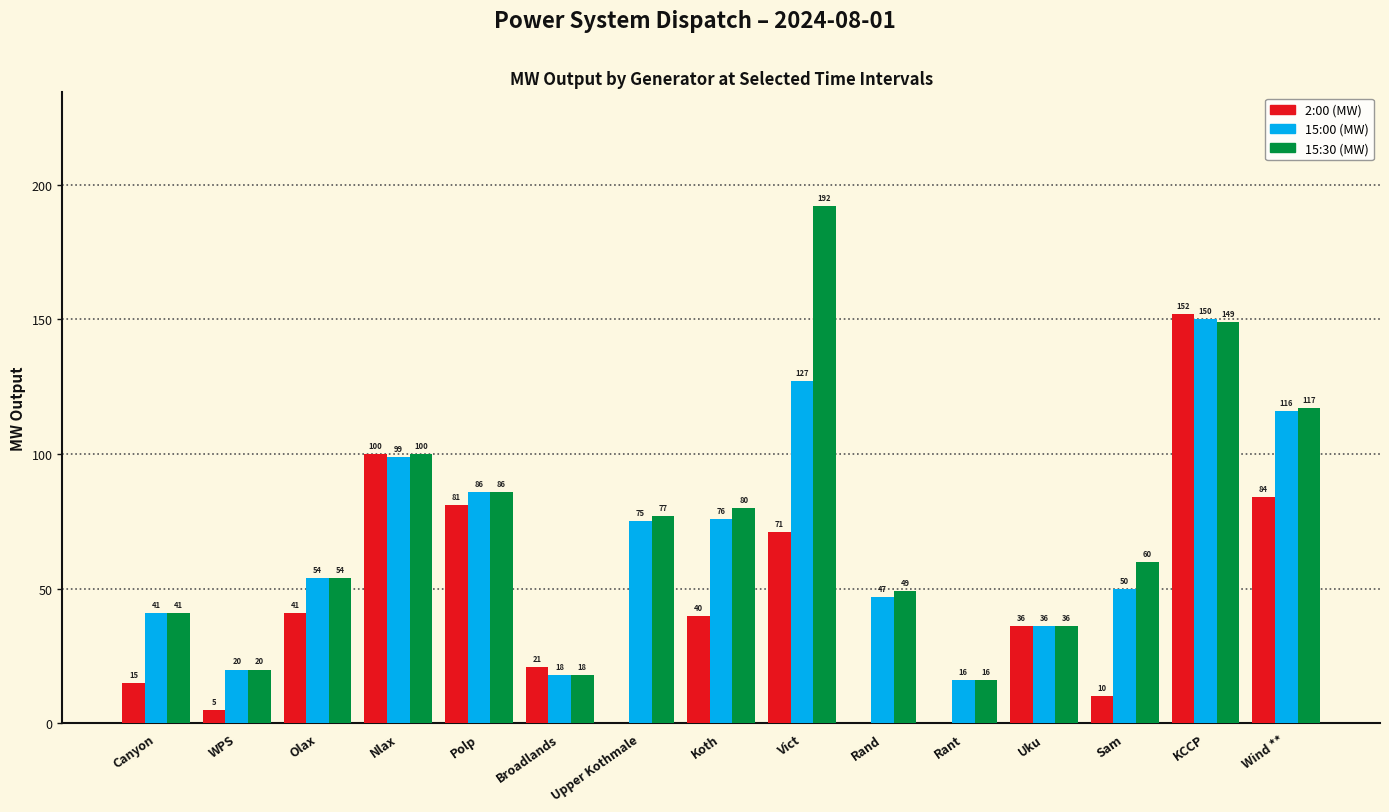

How many data points does each series have?

15